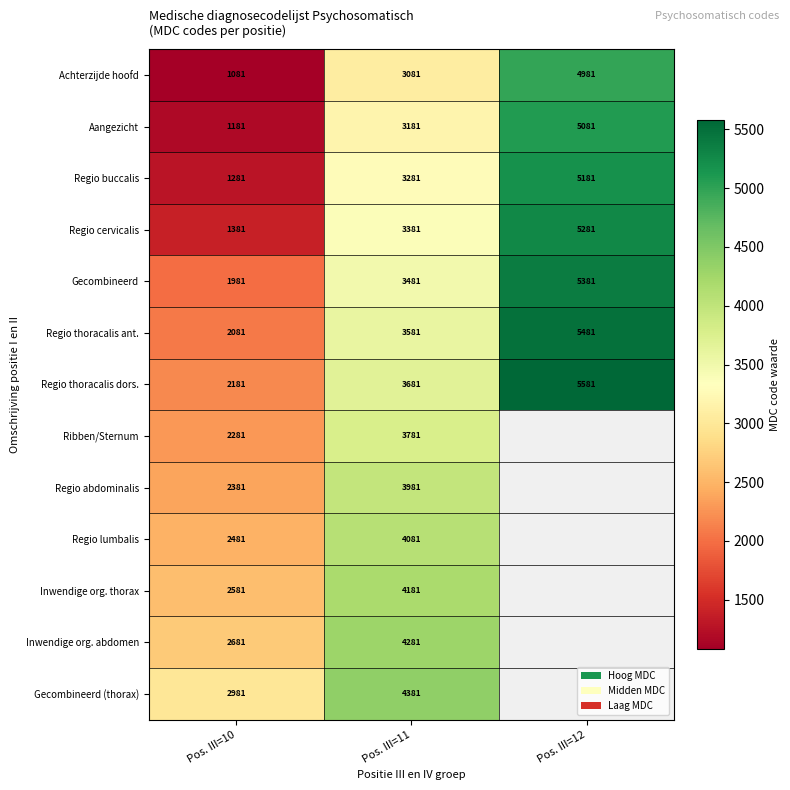

What is the highest value of the Aangezicht series?

5081